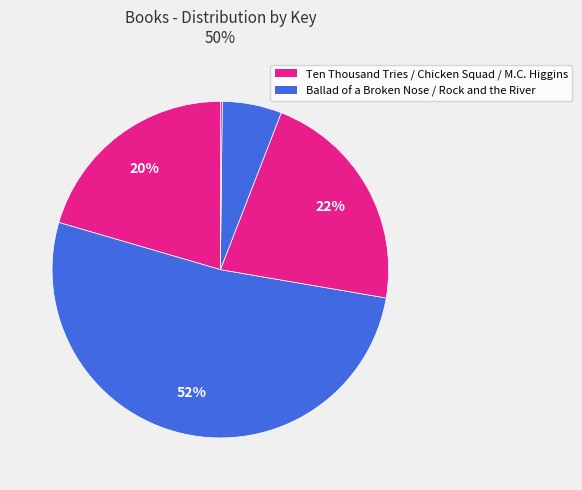

Which slice represents more than half of the pie?

Ballad of a Broken Nose